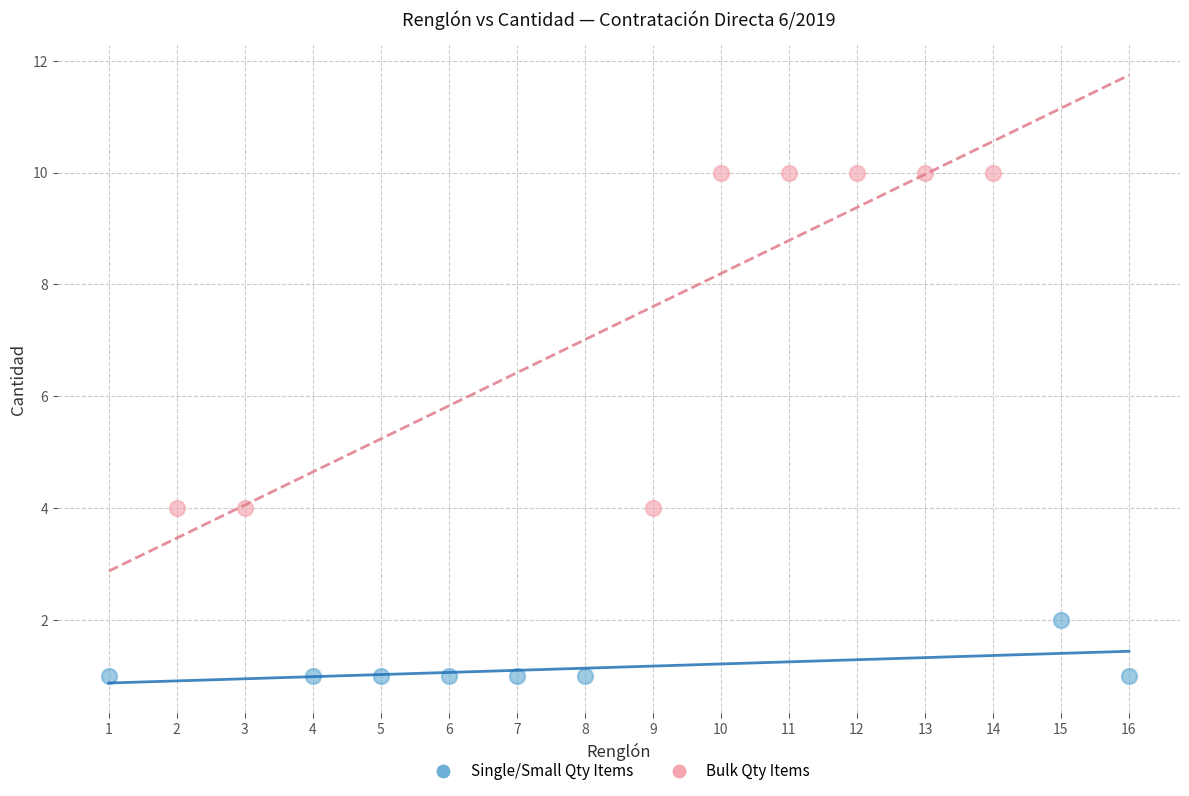

Which series reaches the minimum Y coordinate?

Single/Small Qty Items